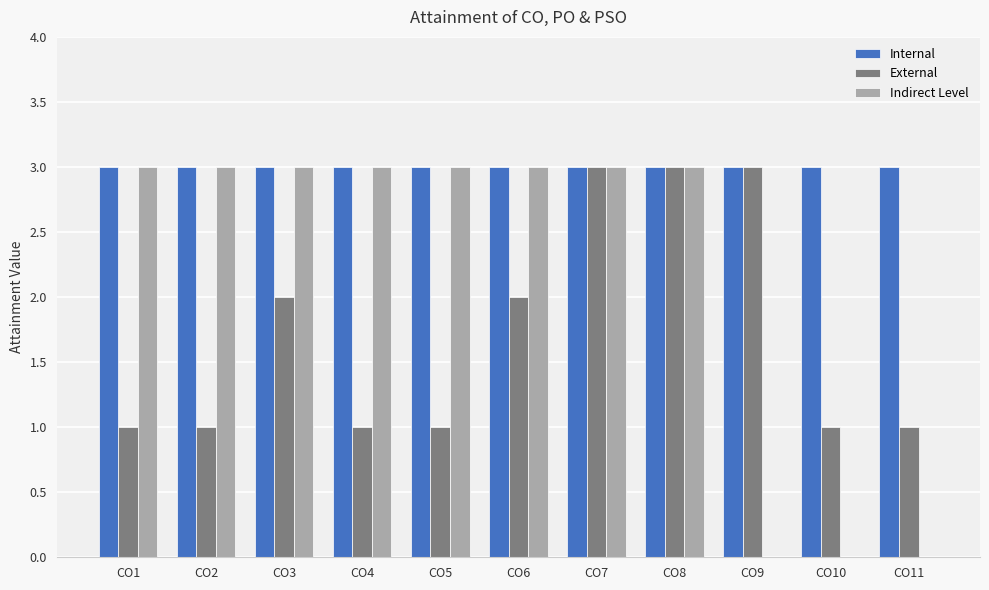

What is the maximum value for Indirect Level?

3